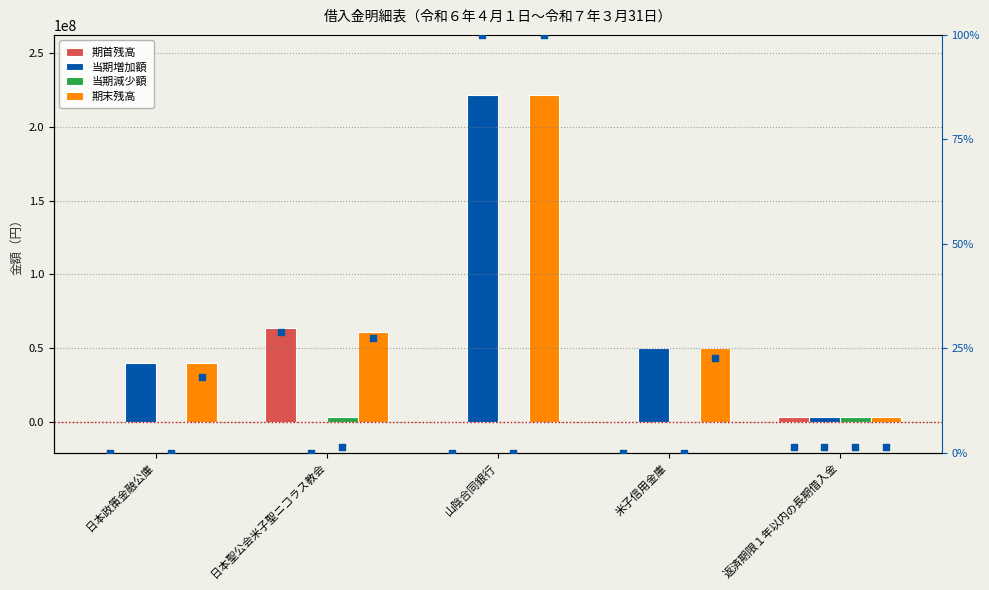

Which series contains the highest Y value?

当期増加額